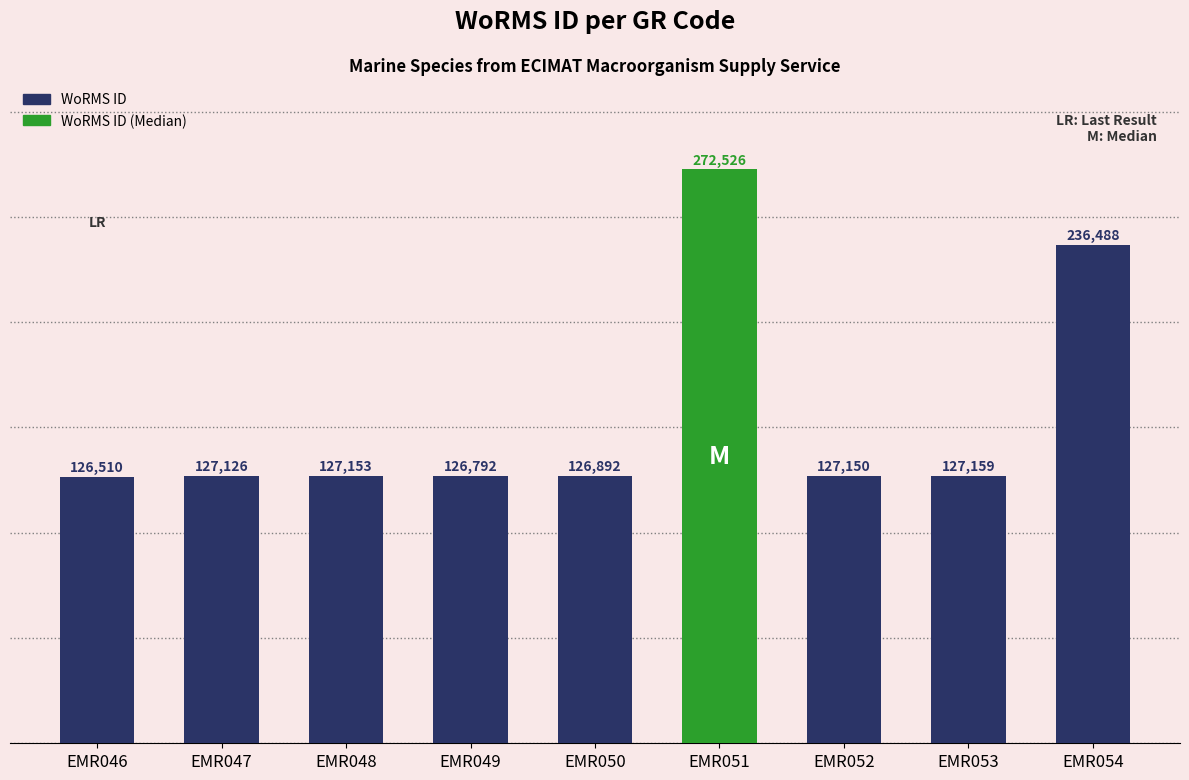

What value does the data have at EMR047, to the nearest 50?

127150